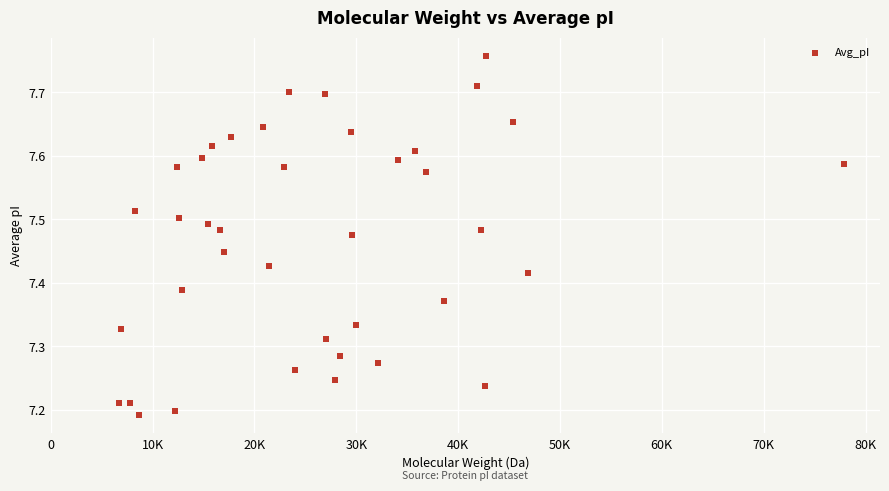

What is the range of X values (max minus min)?

71175.0